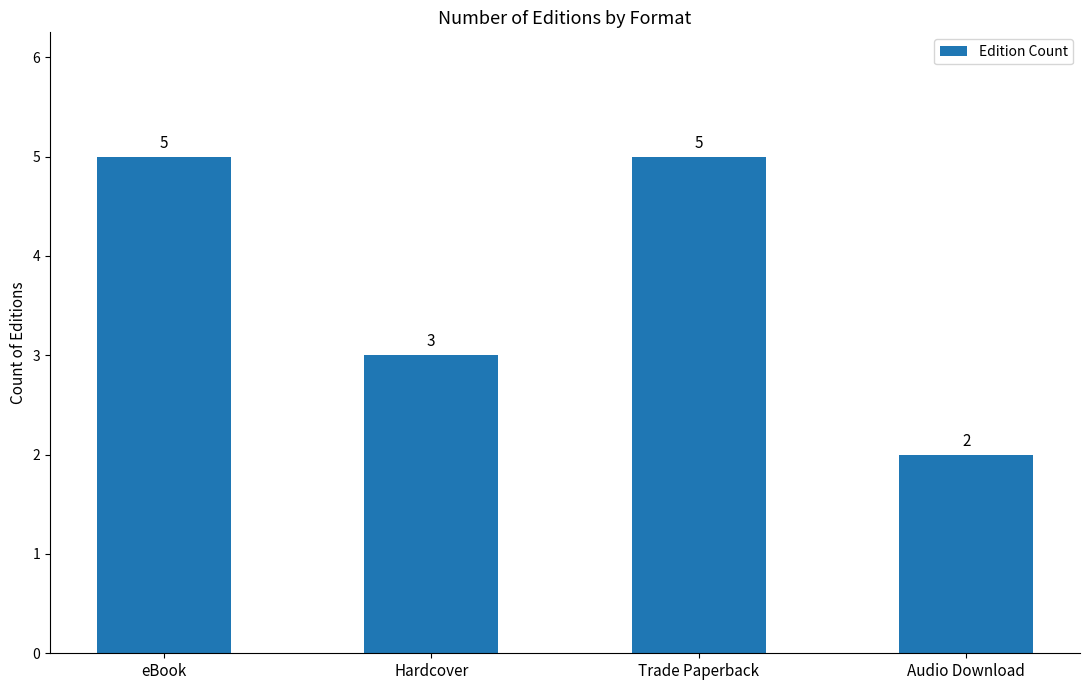

The chart shows a value of 1 at Audio Download. True or false?

False